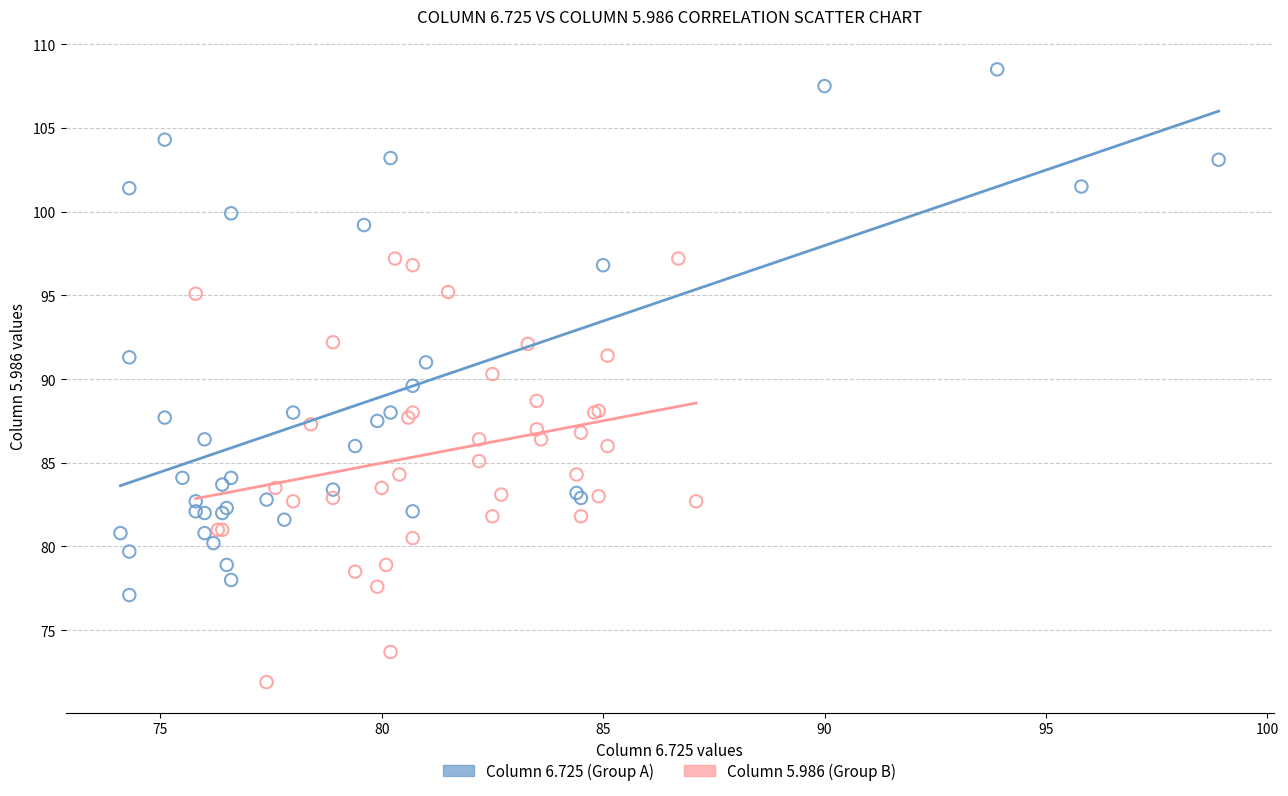

Which series contains the highest Y value?

Column 6.725 (Group A)